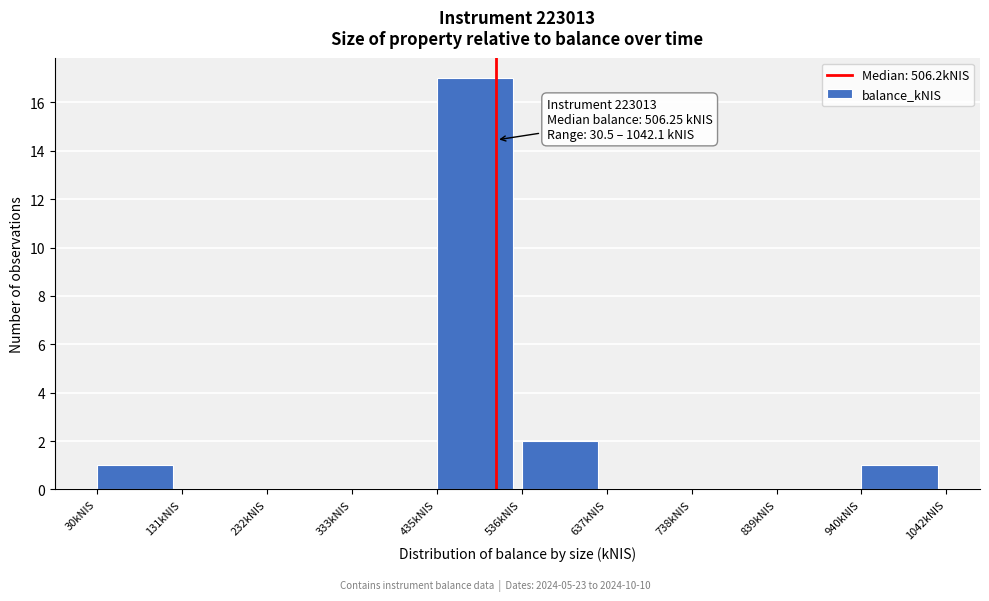

Which range on the x-axis has the tallest bar?

440 to 540